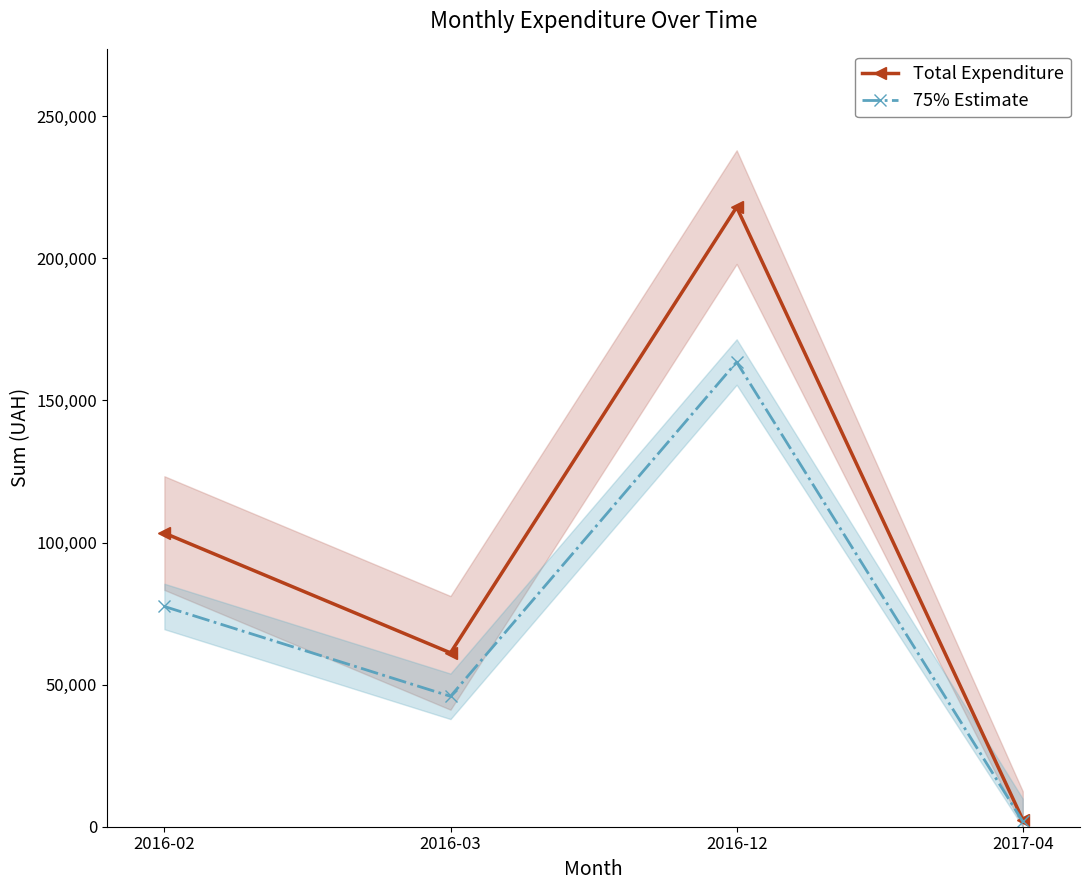

The value of Total Expenditure at 2016-02 is 170987.1. True or false?

False